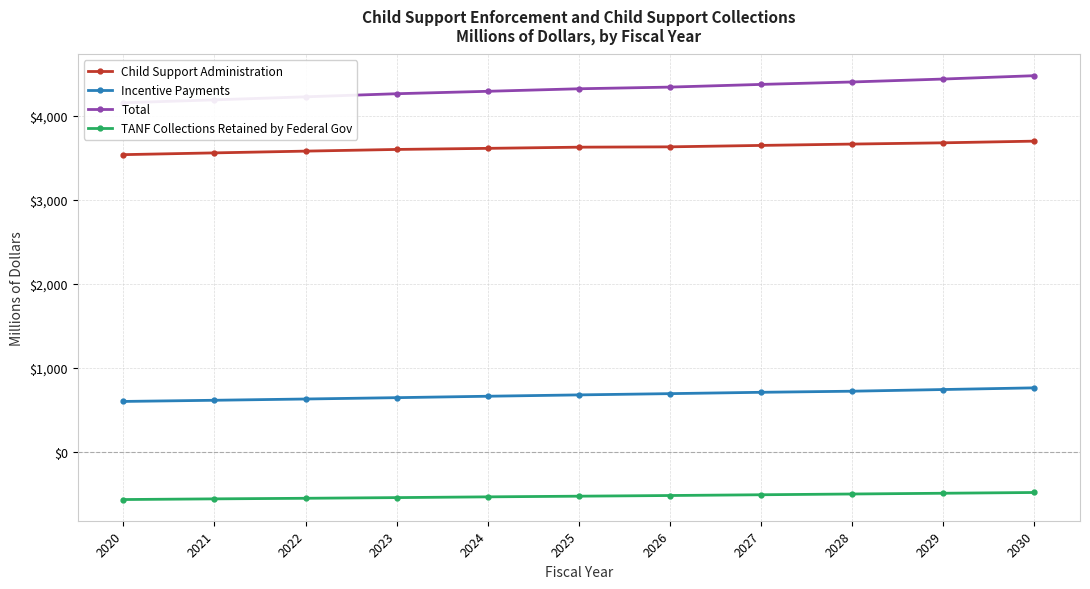

What is the average value of the Incentive Payments series?

676